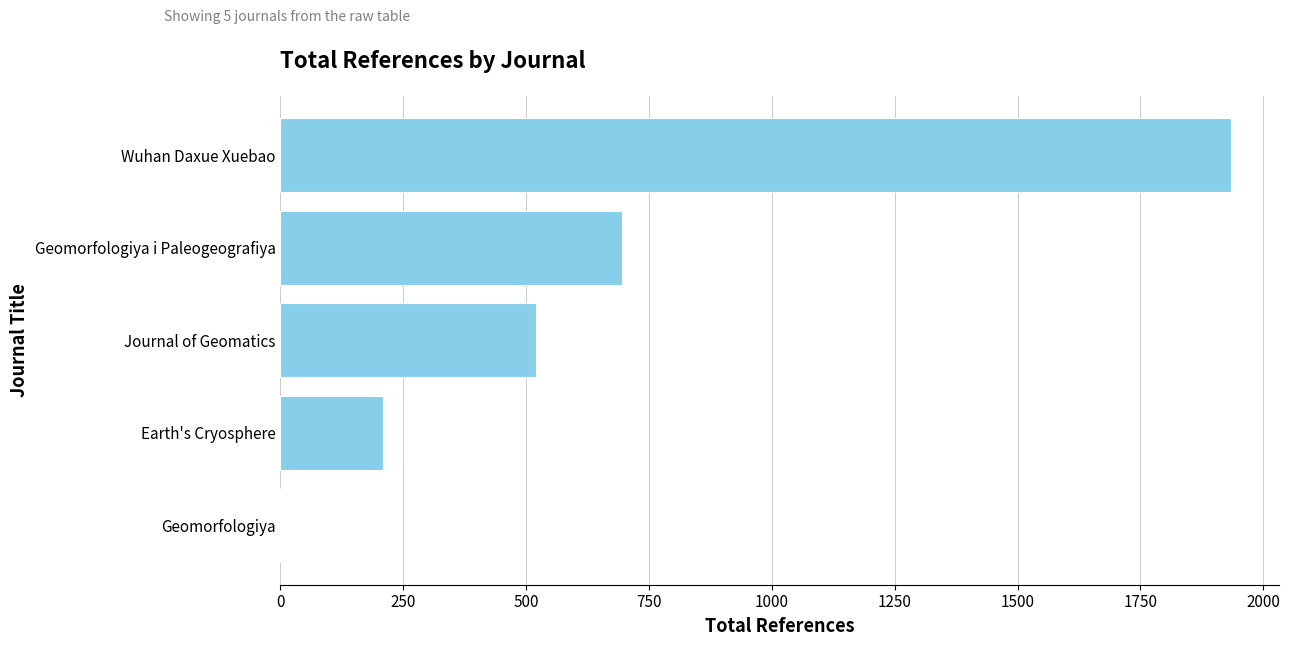

Which label corresponds to the largest value in the chart?

Wuhan Daxue Xuebao